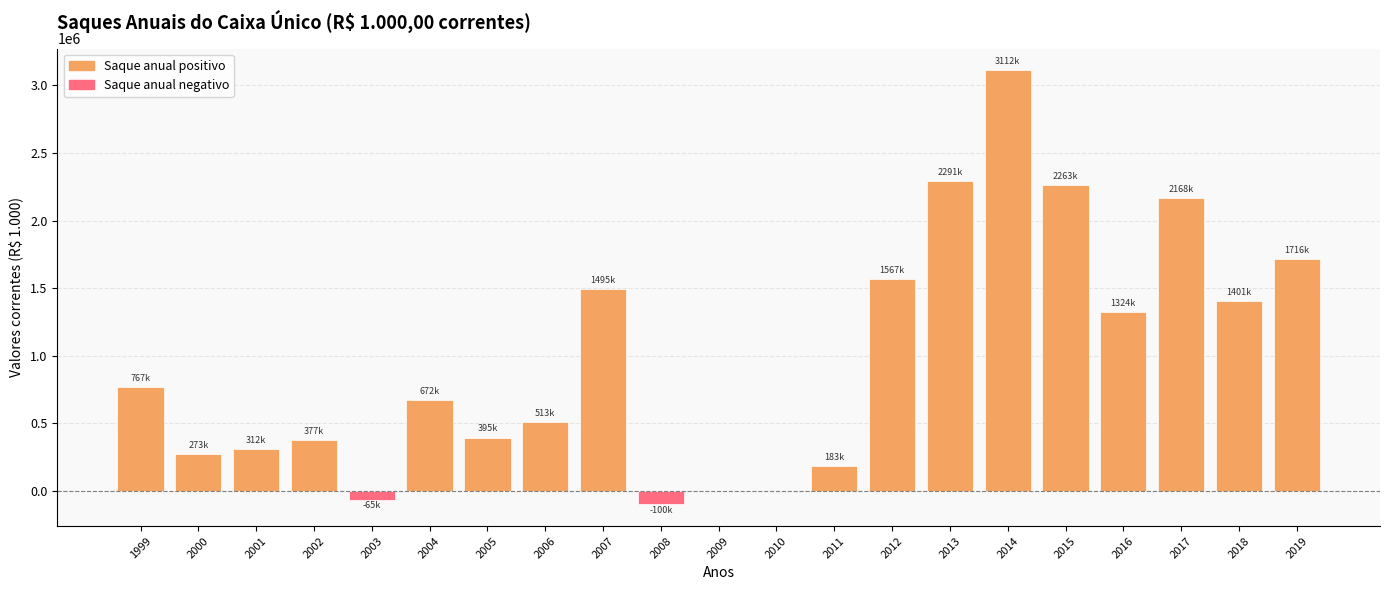

What is the greatest value displayed?

3112220.7